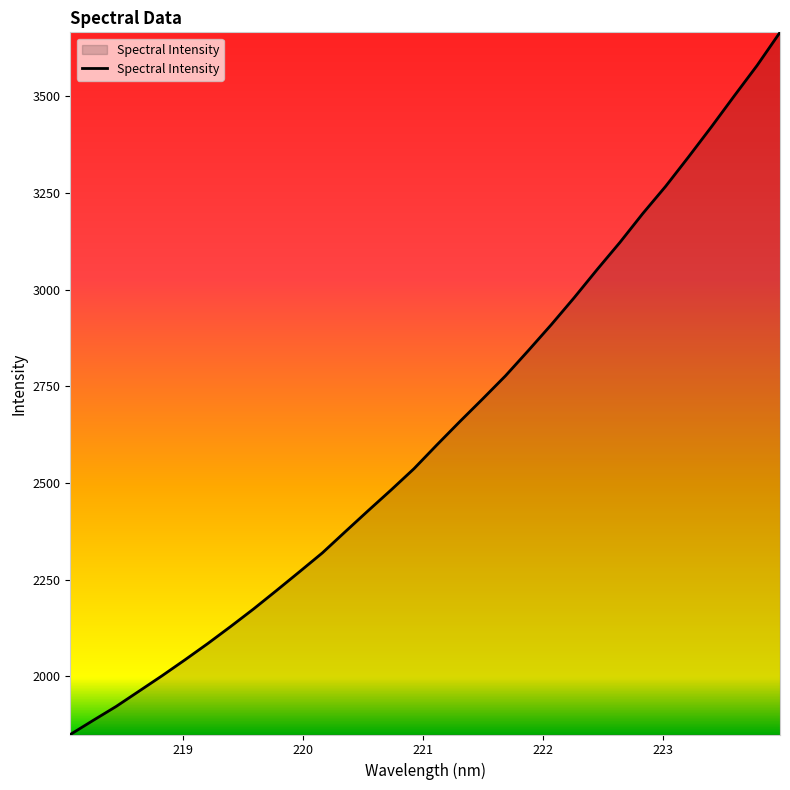

What is the difference between the maximum and minimum values?

1816.4